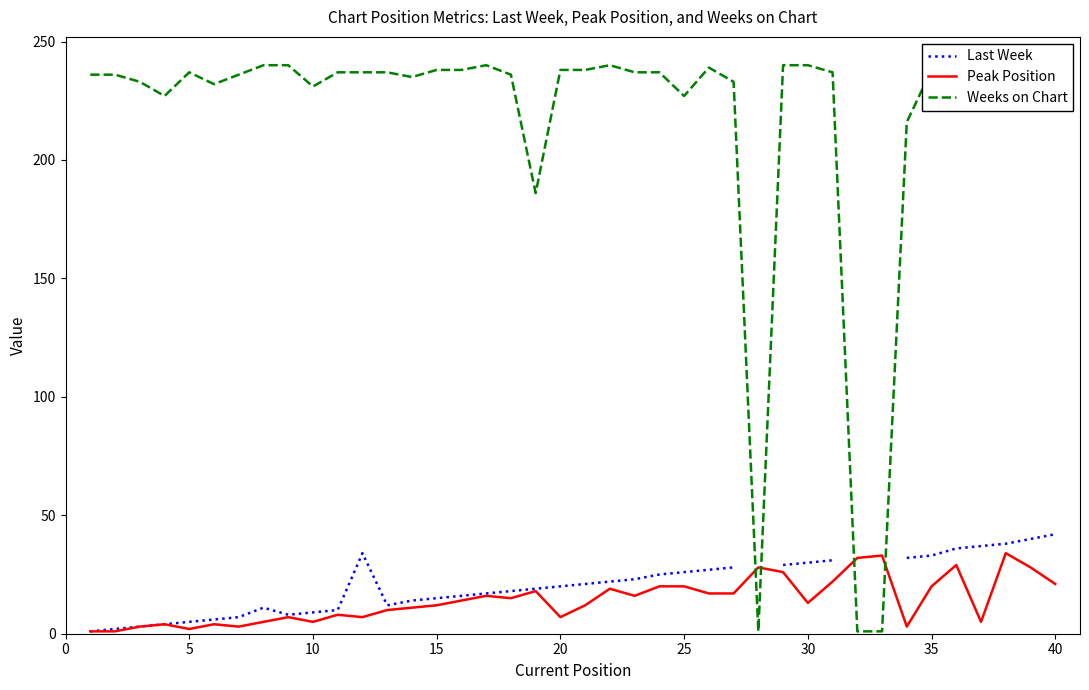

How many lines are shown in the chart?

3